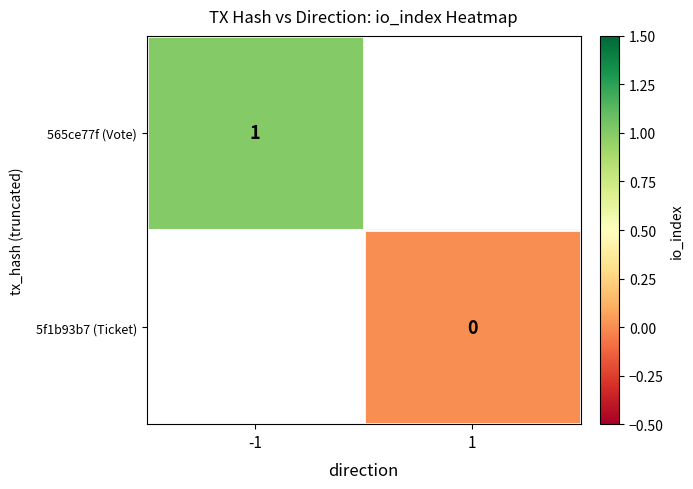

The value of 565ce77f (Vote) at -1 is 2. True or false?

False